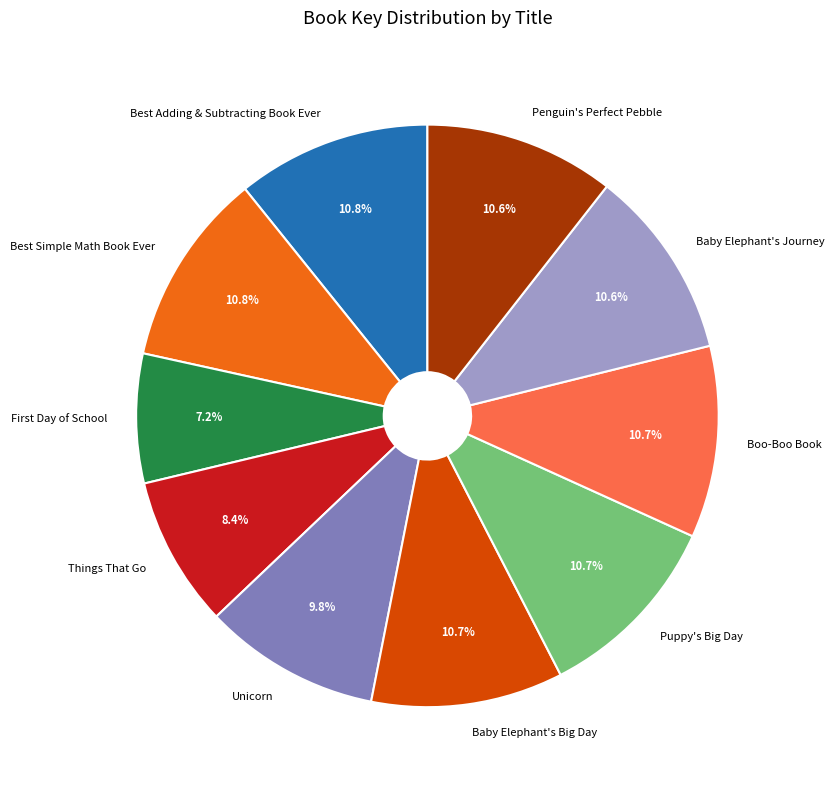

What percentage is NOT represented by Puppy's Big Day?

89.3%